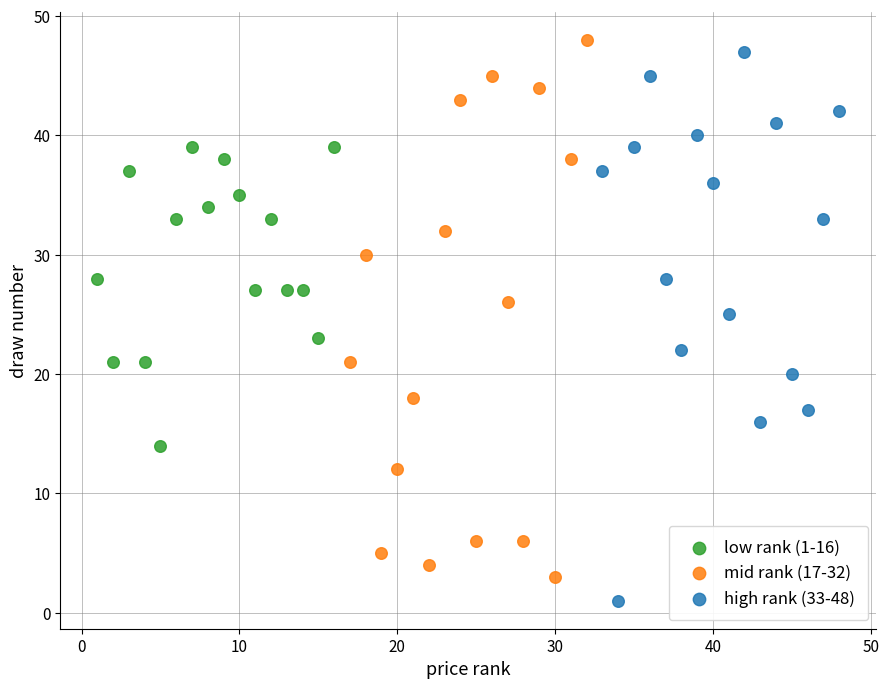

What are all the series names shown in the legend?

low rank (1-16), mid rank (17-32), high rank (33-48)